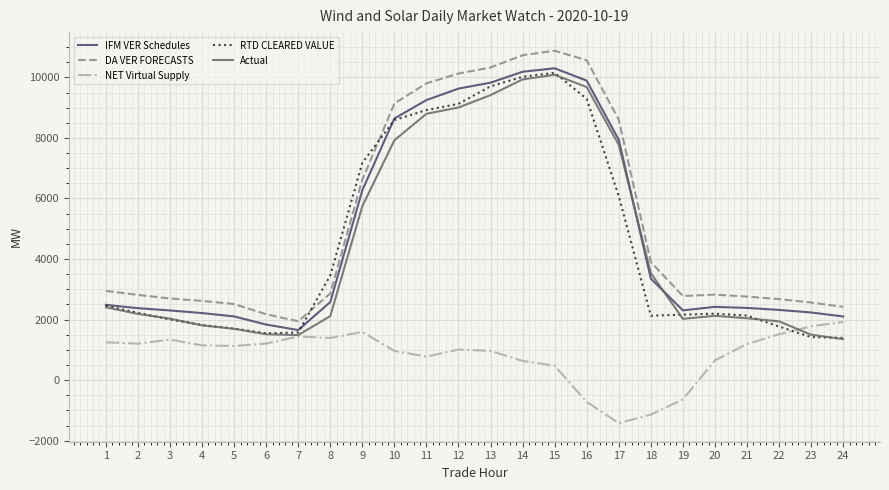

What is the total value across all series at 19?

8634.0